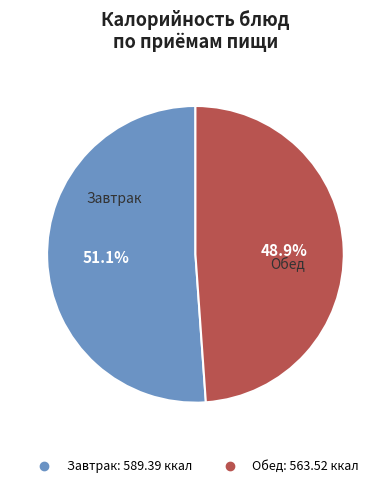

Is there a majority slice in this chart?

Yes